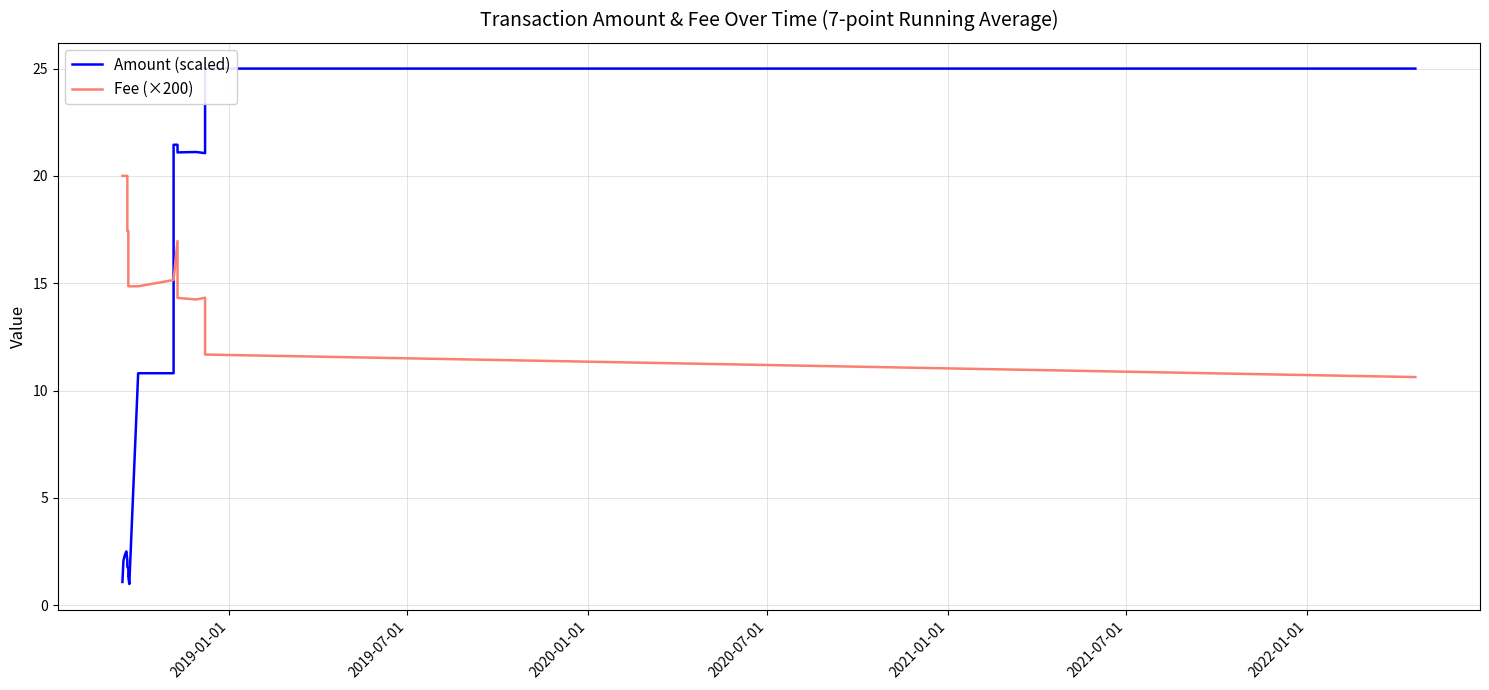

Reading left to right, what are all the values shown in this chart?

Amount (scaled): 1.1	2.1	2.3	2.4	2.5	2.1	1.9	1.8	1.7	1.3	1.0	10.8	10.8	21.5	21.5	21.1	21.1	21.1	25.0	25.0
Fee (×200): 20.0	20.0	20.0	20.0	20.0	20.0	20.0	17.4	17.4	14.9	14.9	14.9	15.2	15.2	17.0	14.3	14.2	14.3	11.7	10.6